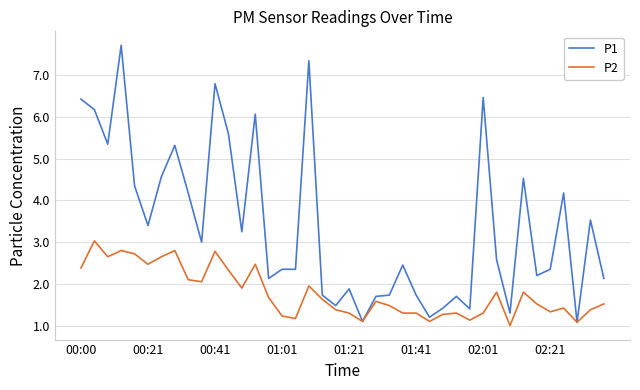

Which series has the largest total across all categories?

P1